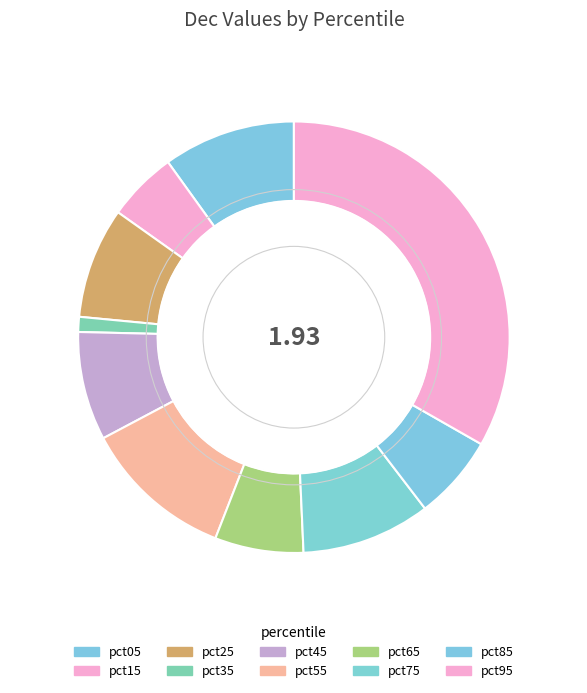

To the nearest percent, what percentage of the pie is pct05?

10%